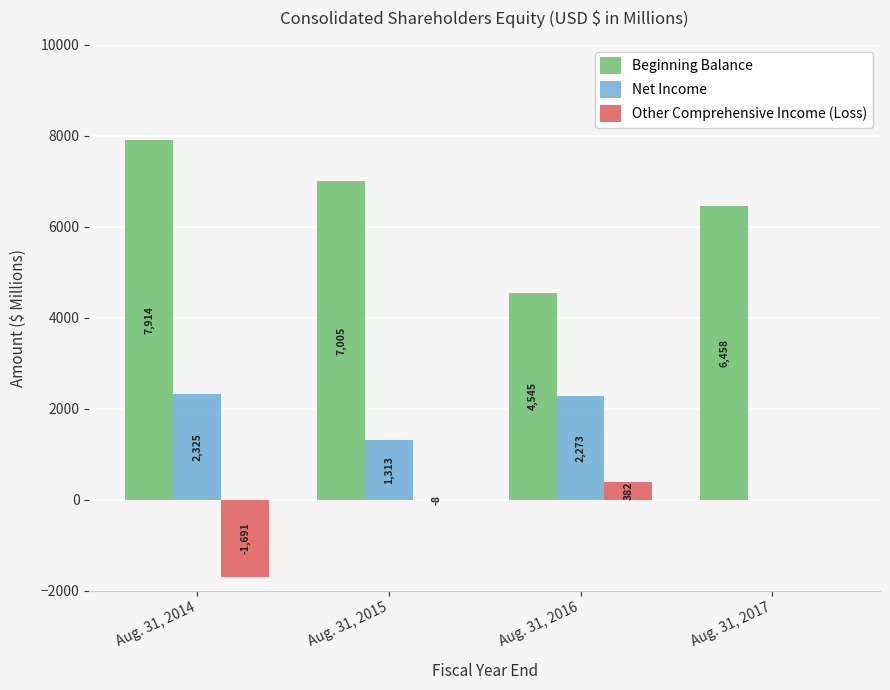

Between Aug. 31, 2016 and Aug. 31, 2017, which series saw the biggest shift?

Net Income